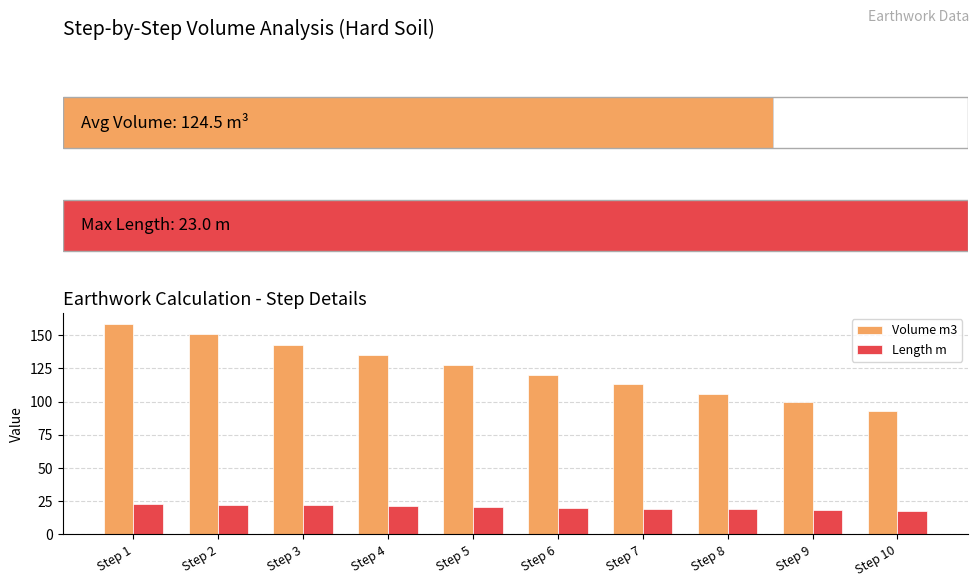

How many values in the Length m series exceed 20?

5